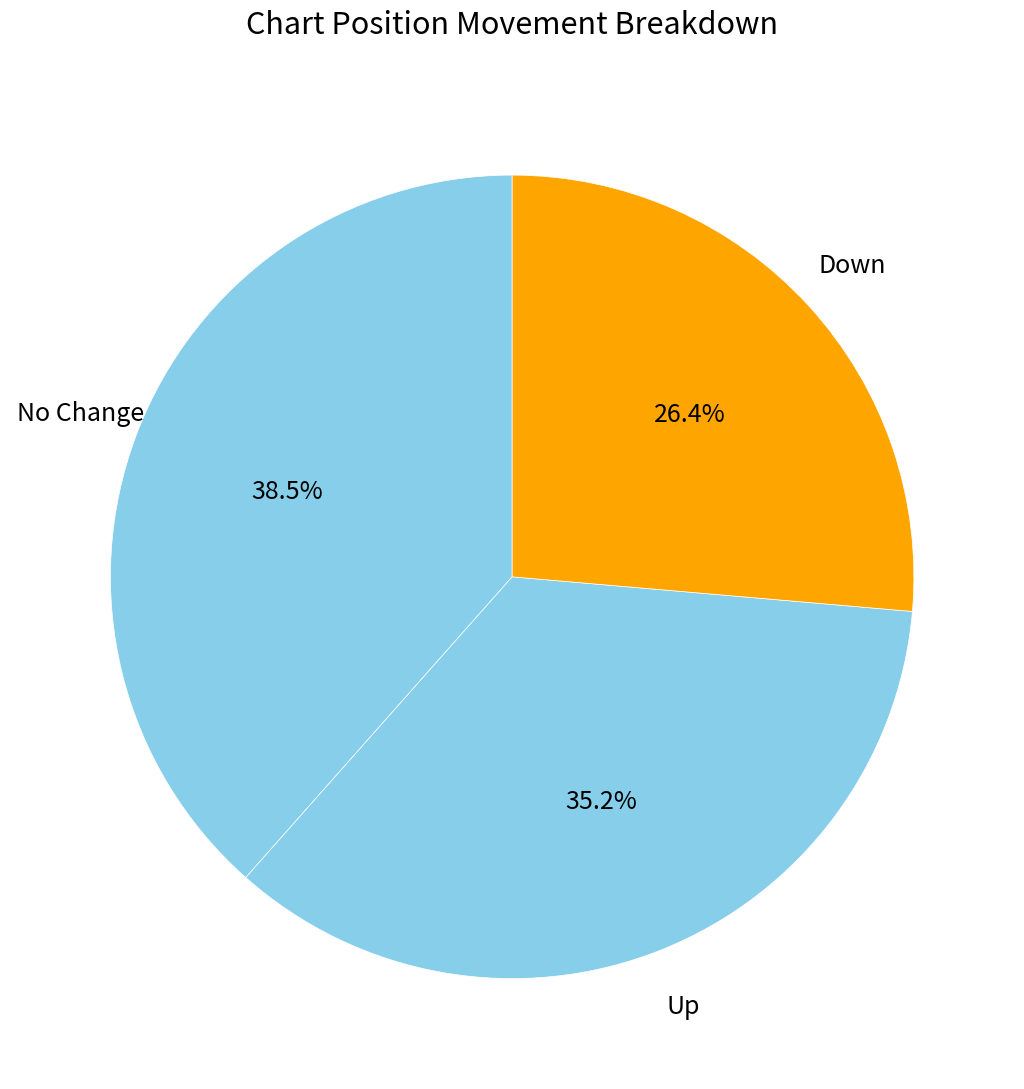

Which category has the smallest portion of the pie?

down